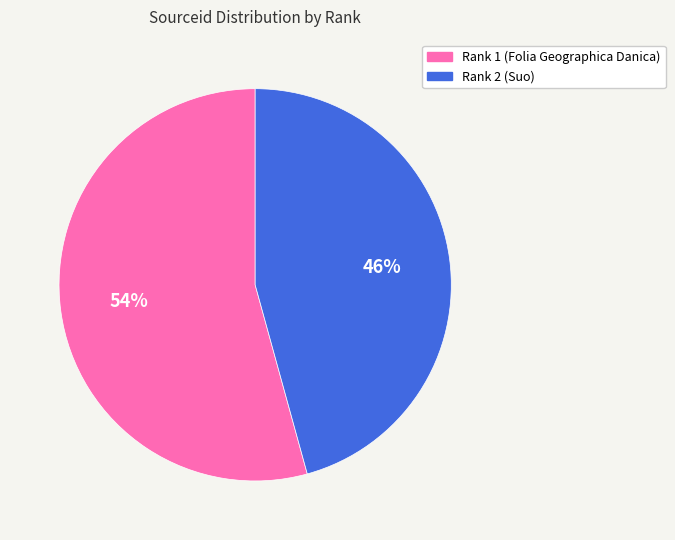

To the nearest percent, what is the combined percentage of Rank 1 and Rank 2?

100%